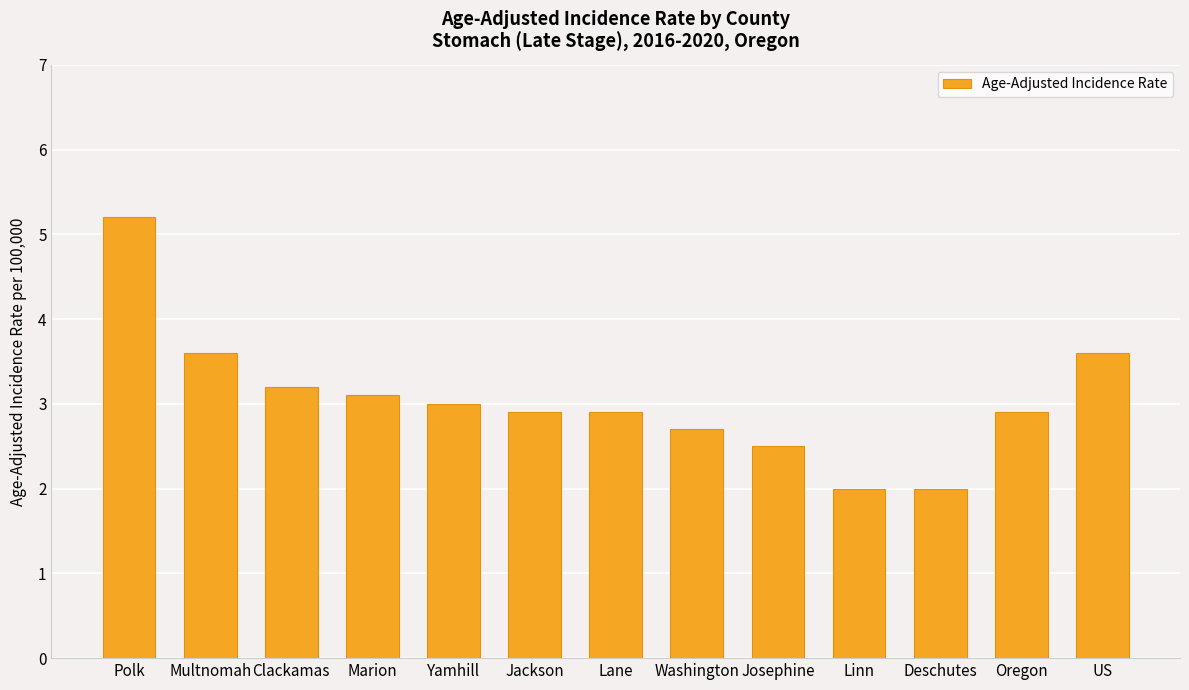

What is the maximum value shown in the chart?

5.2